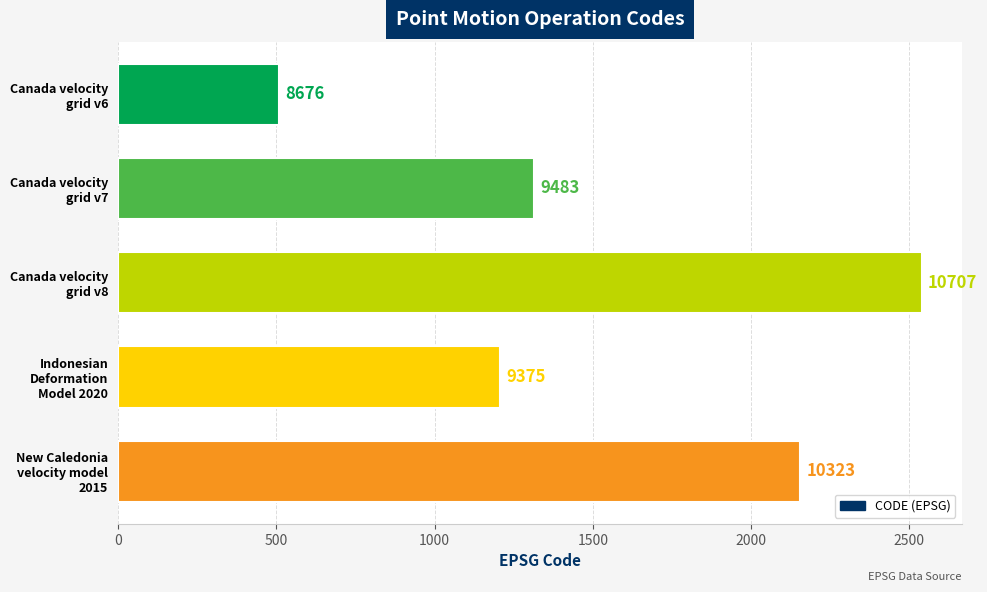

Does the chart contain stacked bars?

No